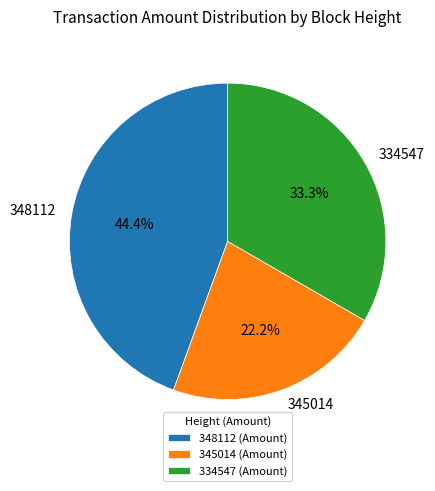

Which category has the smallest portion of the pie?

345014